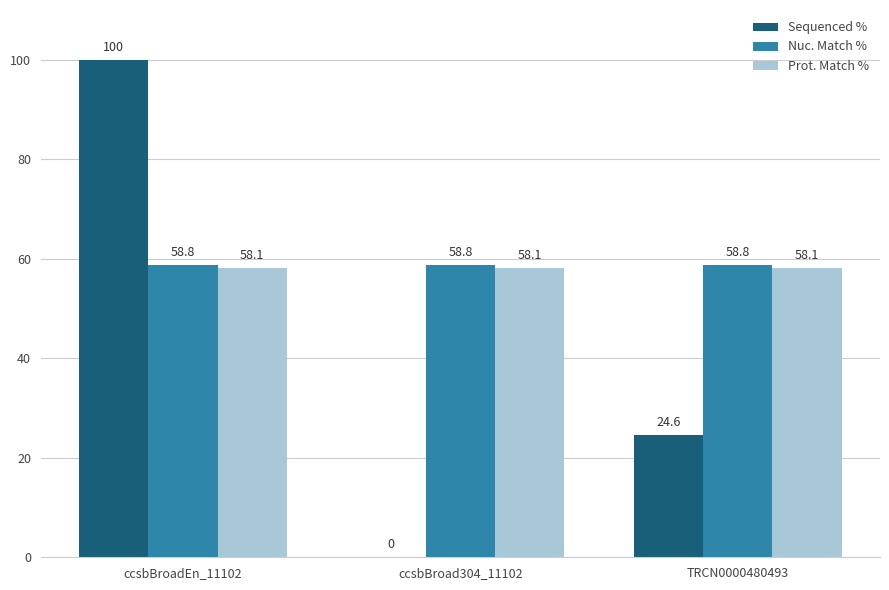

What is the highest value of the Prot. Match % series?

58.1